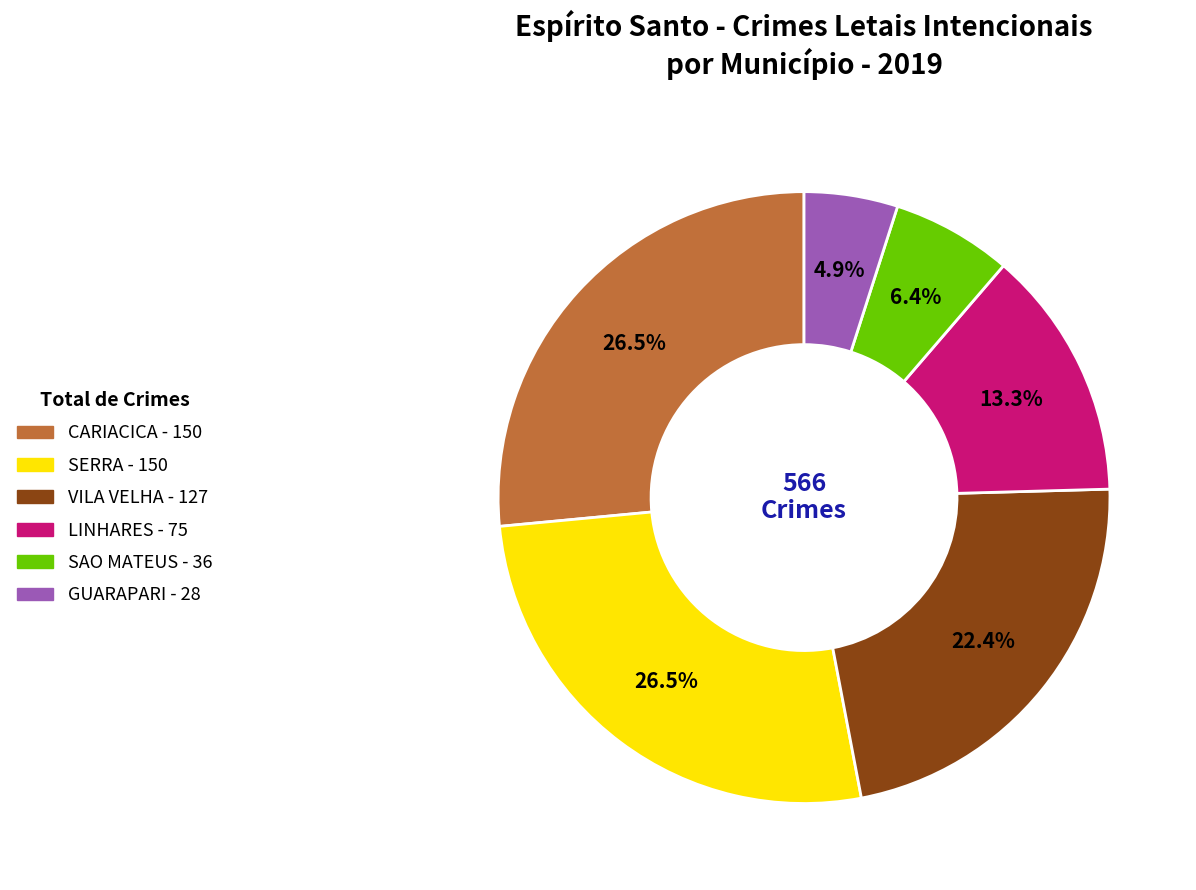

To the nearest percent, what portion does GUARAPARI represent?

5%